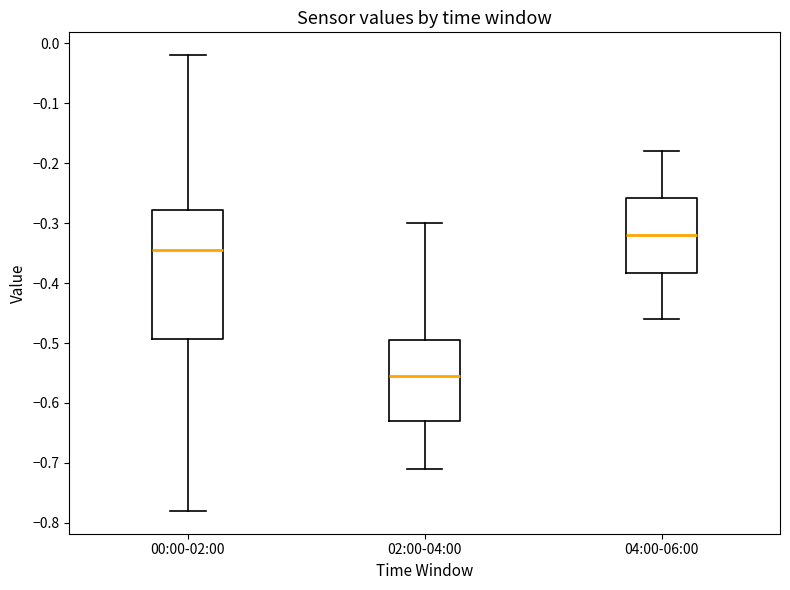

Which box is the tallest, from its lower edge to its upper edge?

00:00-02:00